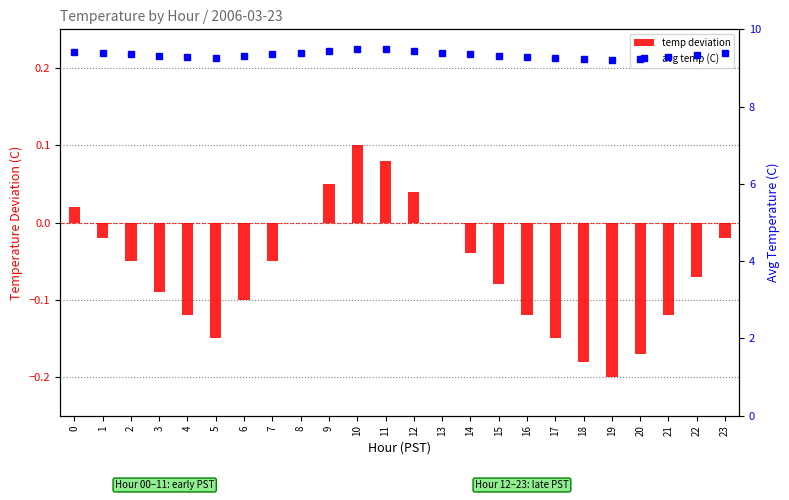

Reading left to right, transcribe all the data shown in this chart.

temp deviation: 0=0.0	1=-0.0	2=-0.1	3=-0.1	4=-0.1	5=-0.1	6=-0.1	7=-0.1	8=0.0	9=0.1	10=0.1	11=0.1	12=0.0	13=0.0	14=-0.0	15=-0.1	16=-0.1	17=-0.1	18=-0.2	19=-0.2	20=-0.2	21=-0.1	22=-0.1	23=-0.0
avg temp (C): 0=9.4	1=9.4	2=9.3	3=9.3	4=9.3	5=9.2	6=9.3	7=9.3	8=9.4	9=9.4	10=9.5	11=9.5	12=9.4	13=9.4	14=9.4	15=9.3	16=9.3	17=9.2	18=9.2	19=9.2	20=9.2	21=9.3	22=9.3	23=9.4